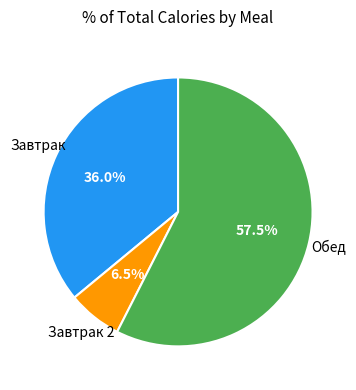

Is there any slice that represents more than half of the pie?

Yes